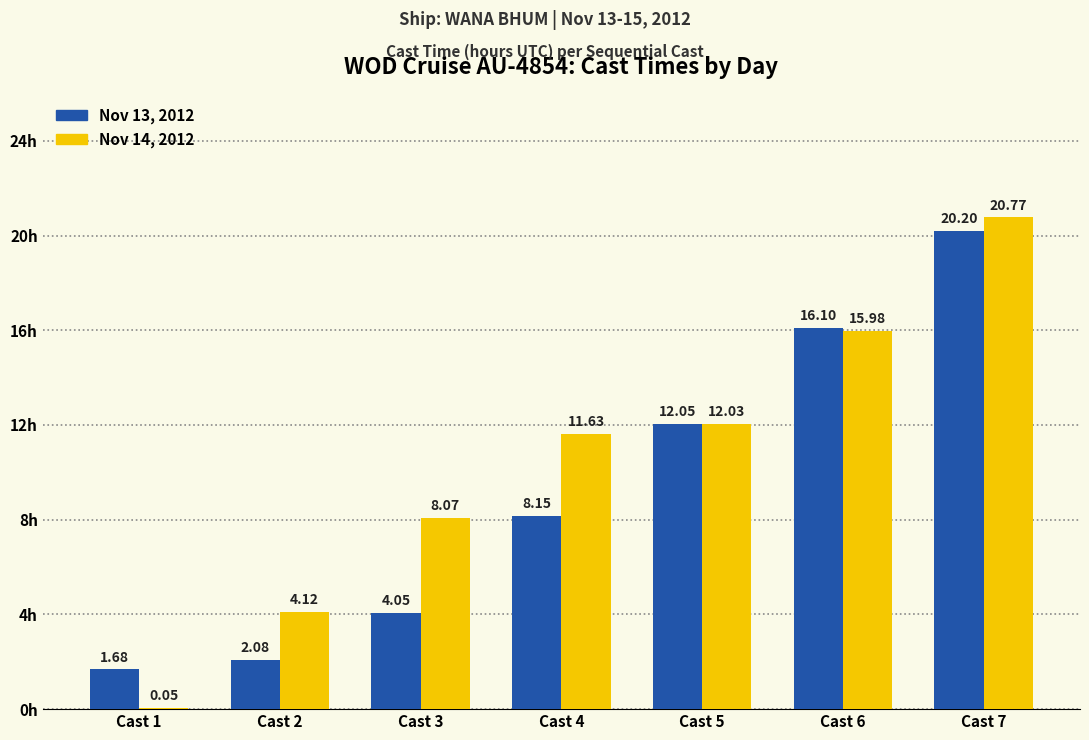

What are all the series names shown in the legend?

Nov 13, 2012, Nov 14, 2012